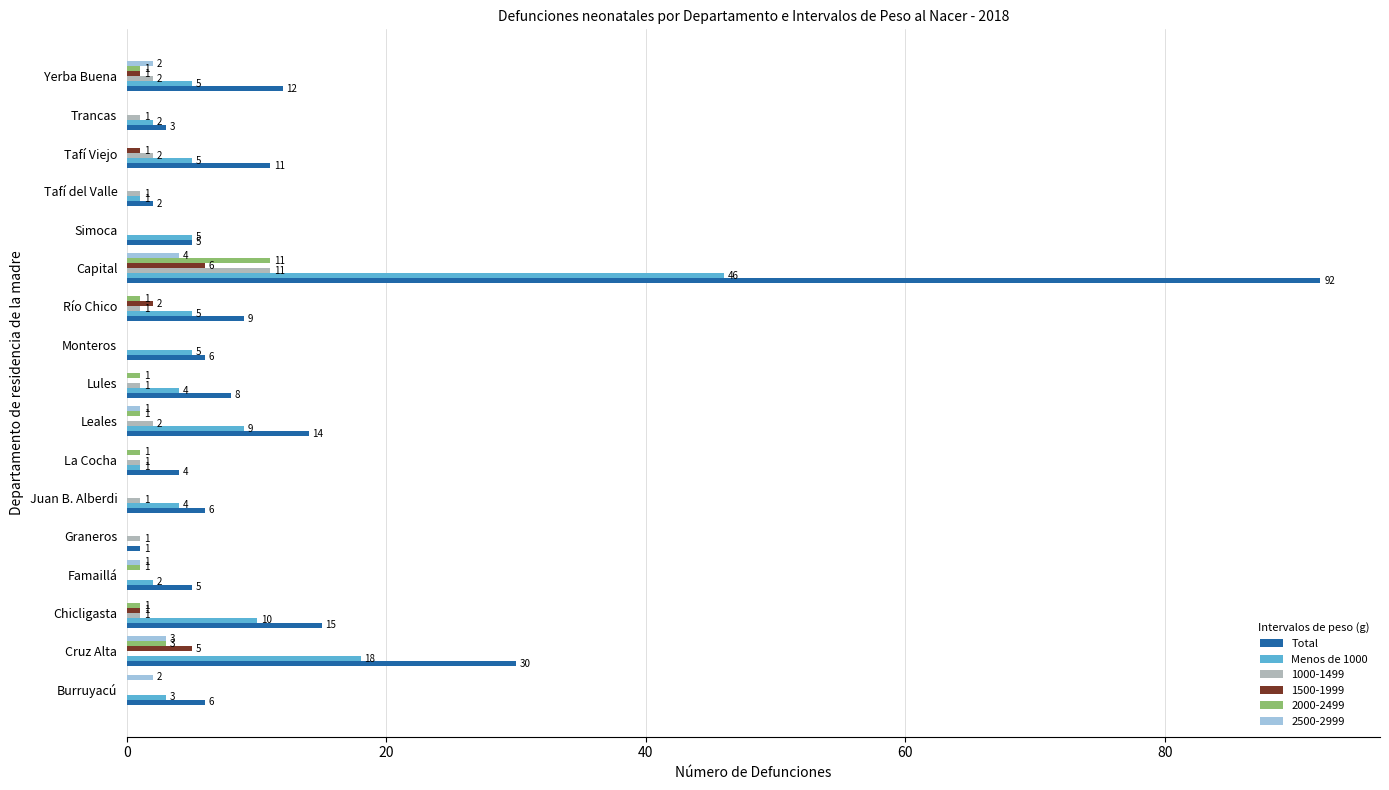

Which series has the largest total across all categories?

Total